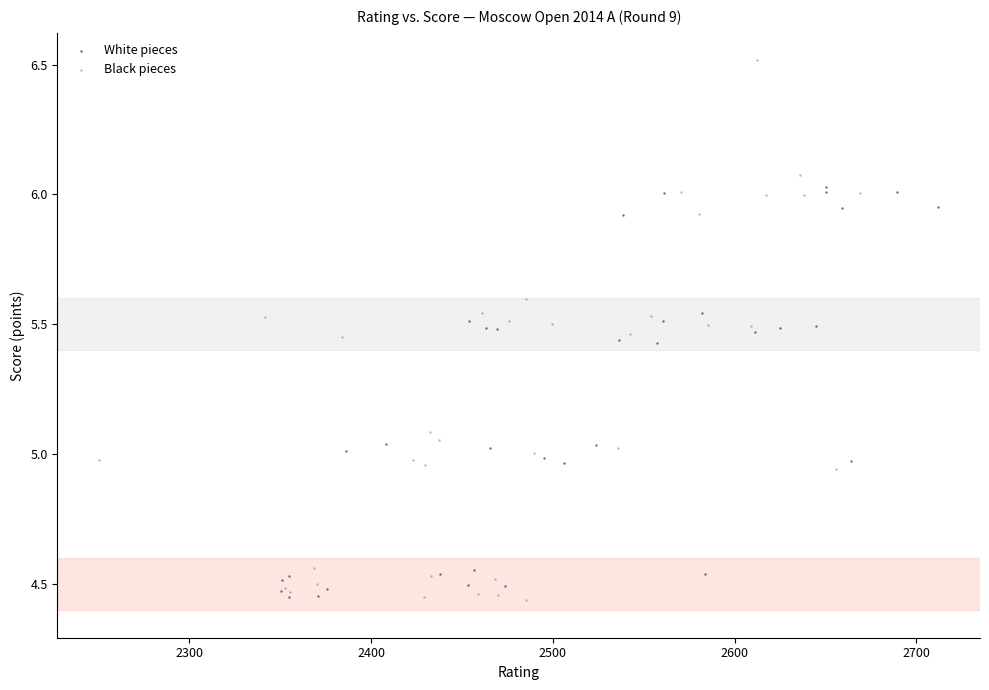

Which series has the widest spread of Y values?

Black pieces